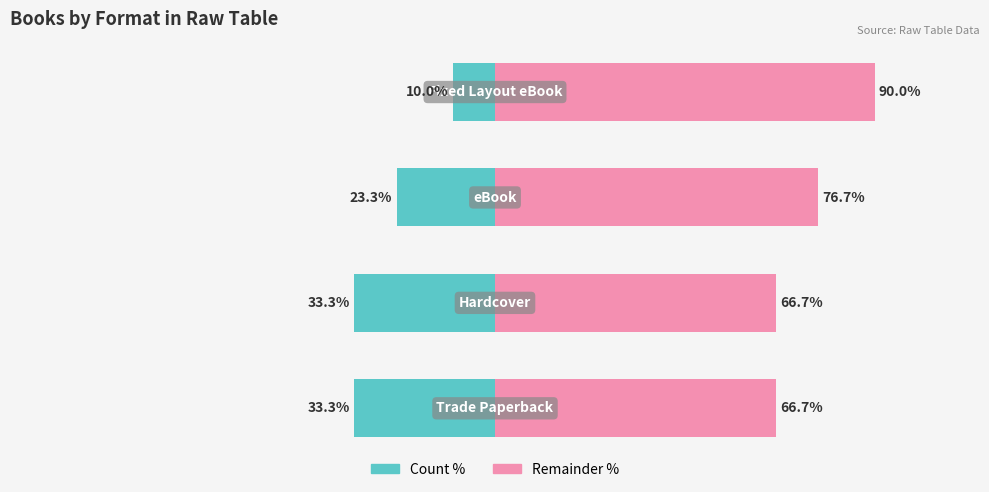

List the series in order of their overall mean, lowest first.

Count %, Remainder %